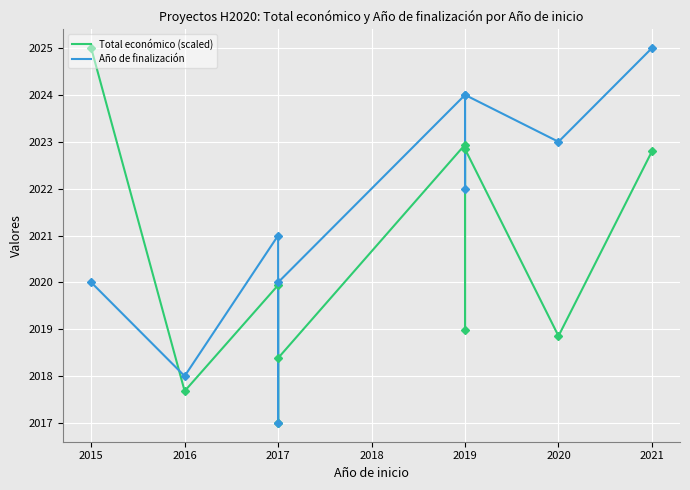

What are all the series names shown in the legend?

Total económico (scaled), Año de finalización